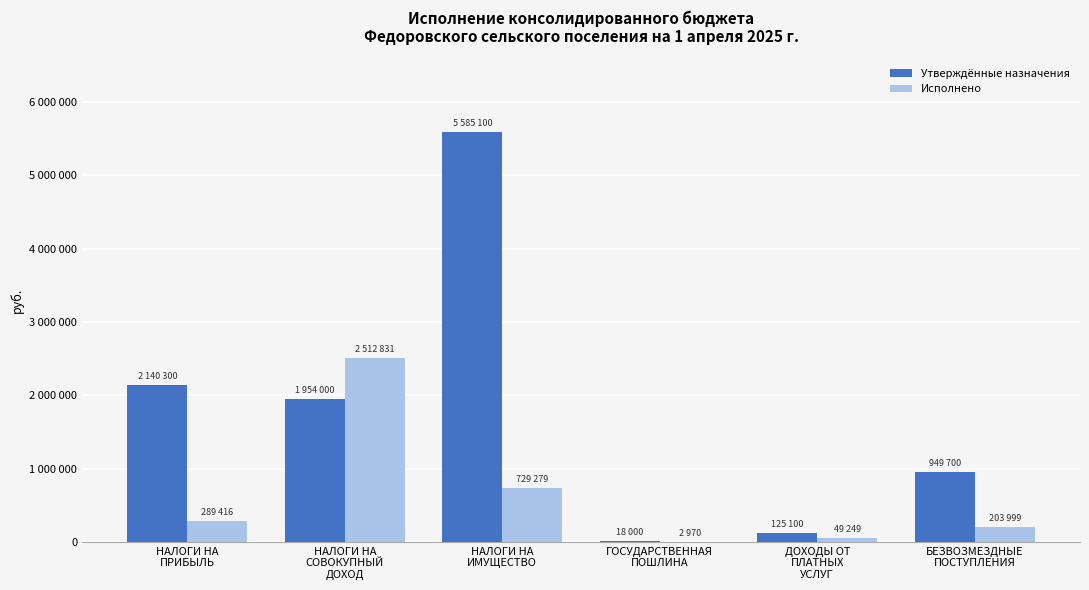

What are all the series names shown in the legend?

Утверждённые назначения, Исполнено